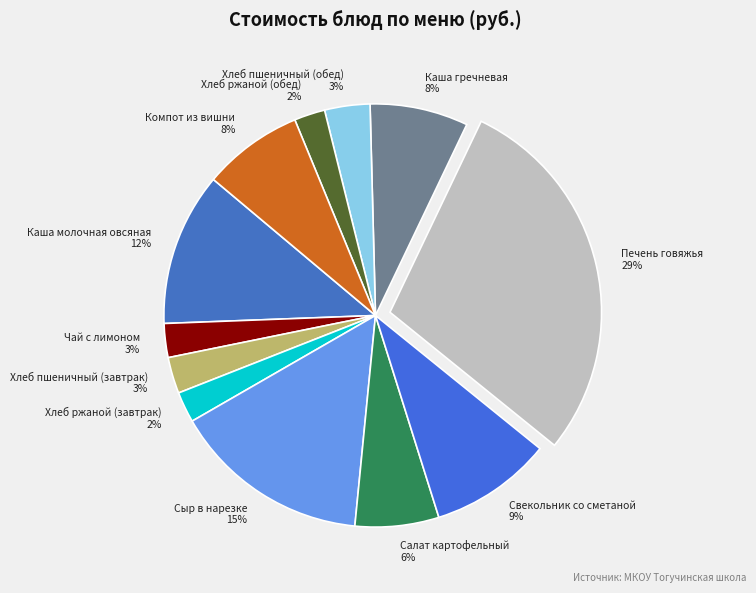

Between Каша молочная овсяная and Хлеб пшеничный (завтрак), which is larger?

Каша молочная овсяная